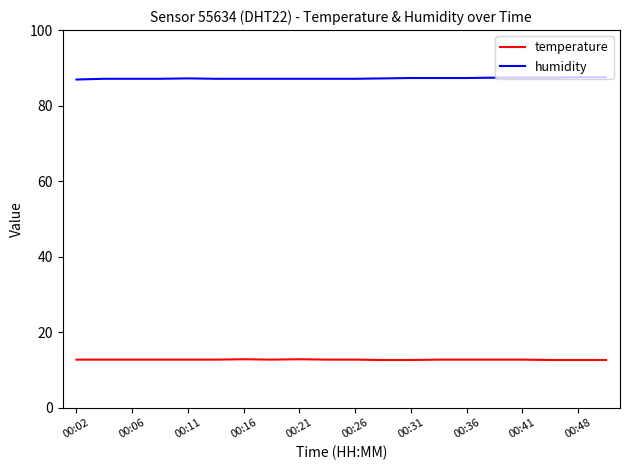

True or false: temperature and humidity intersect in this chart.

False